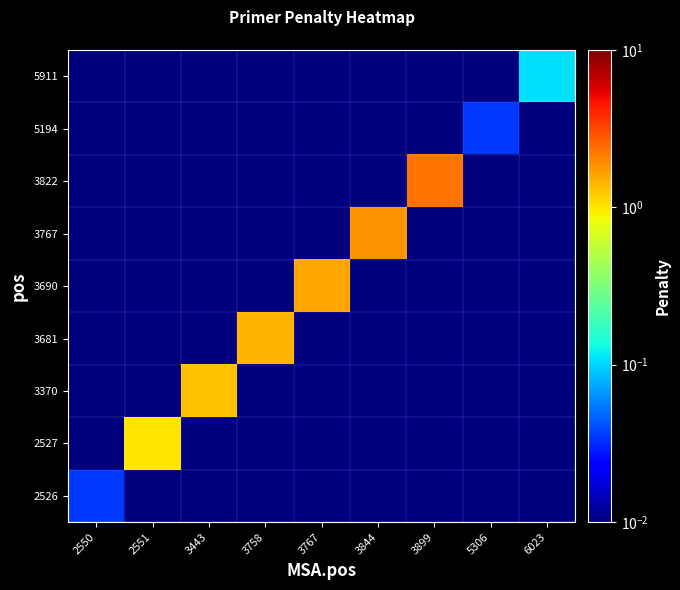

At 5306, list the series in order from largest to smallest.

5194, 2526, 2527, 3370, 3681, 3690, 3767, 3822, 5911